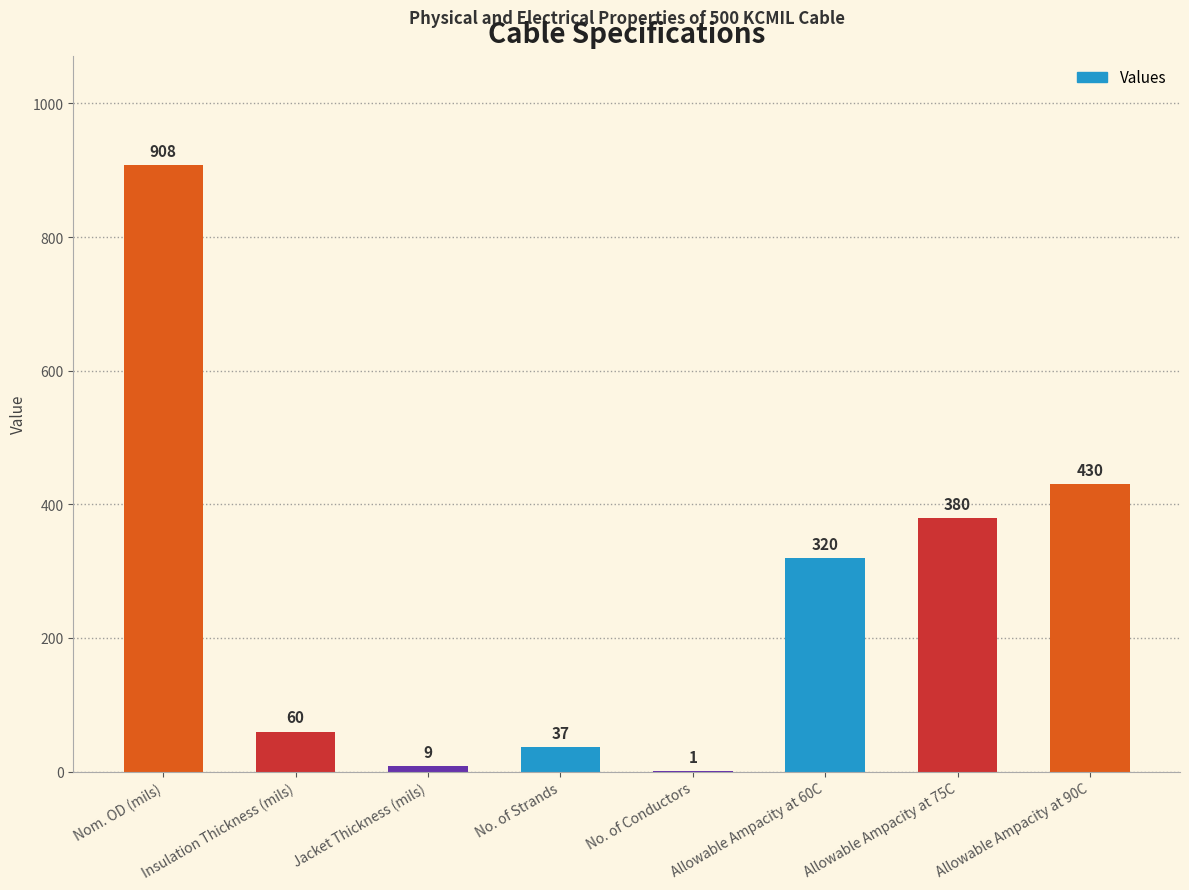

Which category has the highest value across all series?

Nom. OD (mils)